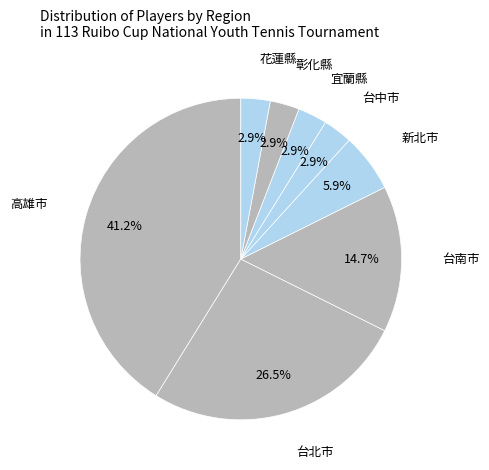

Count the number of slices in the pie.

8